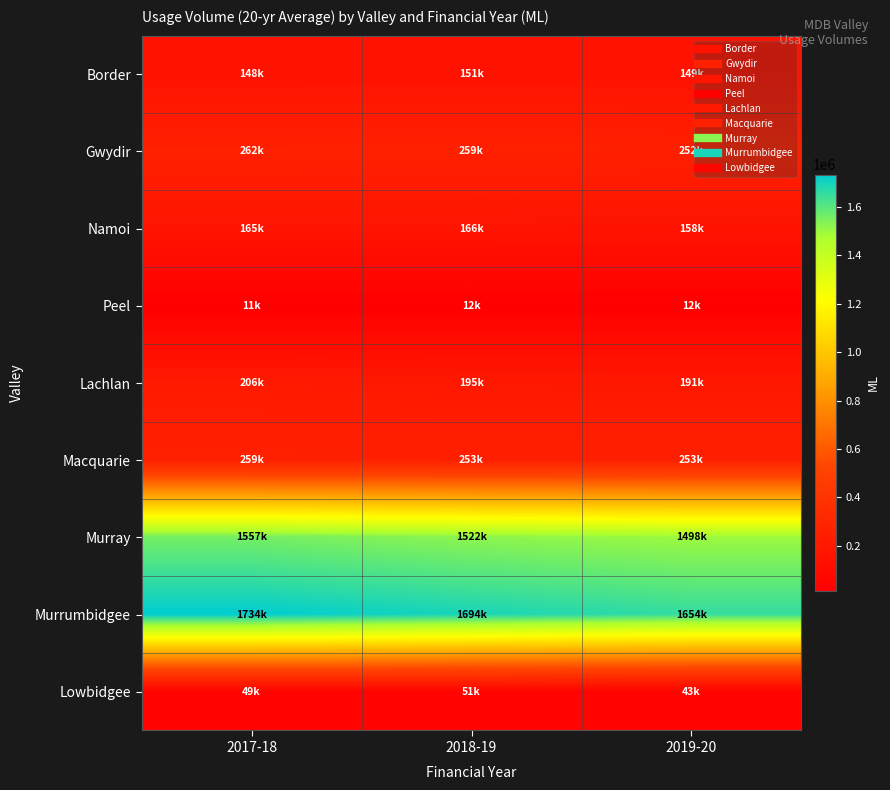

Reading right to left, what are all the values shown in this chart?

Border: 2019-20=148885.1	2018-19=151299.0	2017-18=148174.5
Gwydir: 2019-20=252046.7	2018-19=259040.0	2017-18=262135.2
Namoi: 2019-20=158374.6	2018-19=165530.6	2017-18=164798.9
Peel: 2019-20=12035.3	2018-19=11732.1	2017-18=11495.8
Lachlan: 2019-20=191208.9	2018-19=194538.6	2017-18=206000.7
Macquarie: 2019-20=253053.2	2018-19=253261.4	2017-18=259098.6
Murray: 2019-20=1498367.0	2018-19=1521876.7	2017-18=1556610.1
Murrumbidgee: 2019-20=1654408.0	2018-19=1694482.1	2017-18=1733642.2
Lowbidgee: 2019-20=42618.8	2018-19=51142.6	2017-18=49090.8